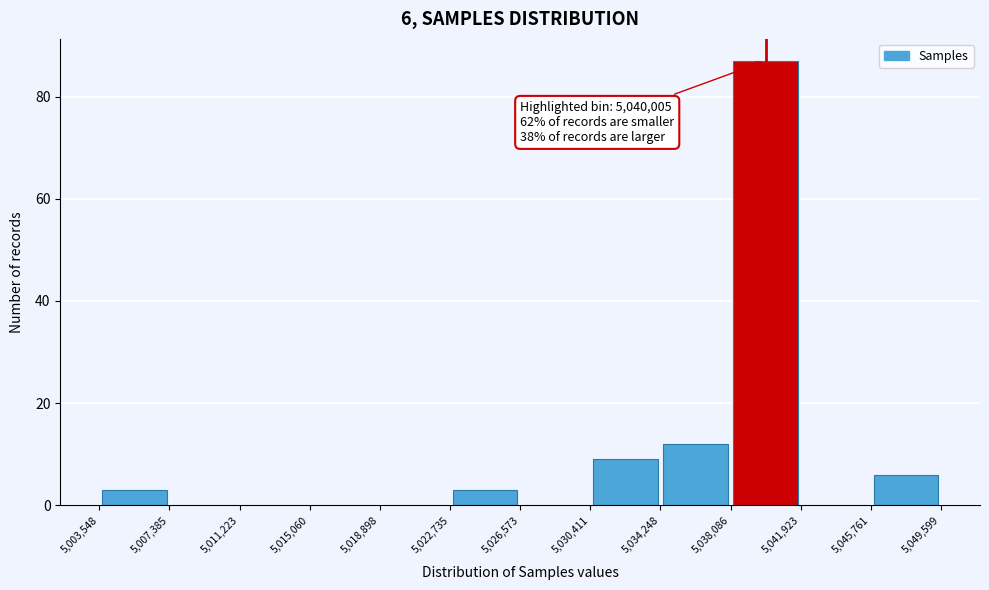

Over which range of the x-axis is the bar tallest?

5,038,086 to 5,041,923